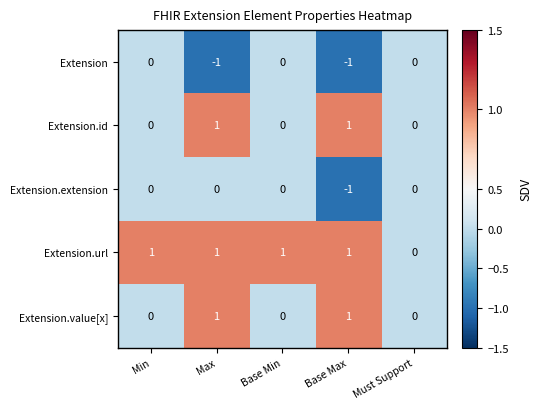

How many Extension.id values are between 0 and 1?

5